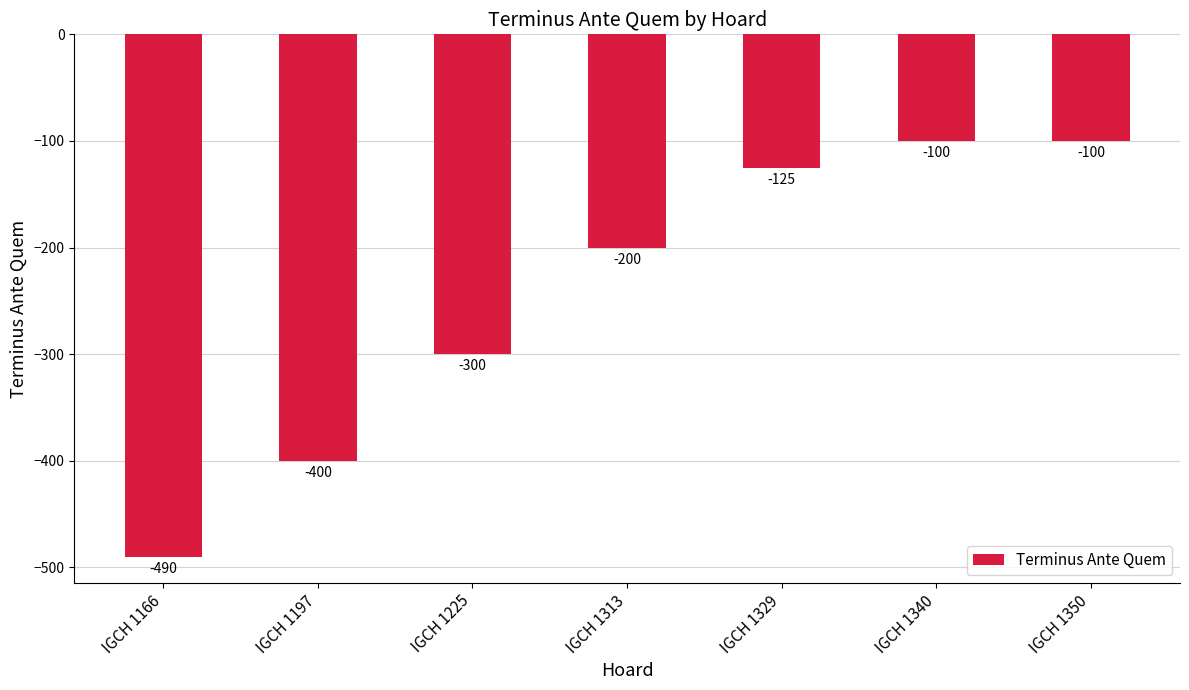

What is the difference between the maximum and second lowest values?

300